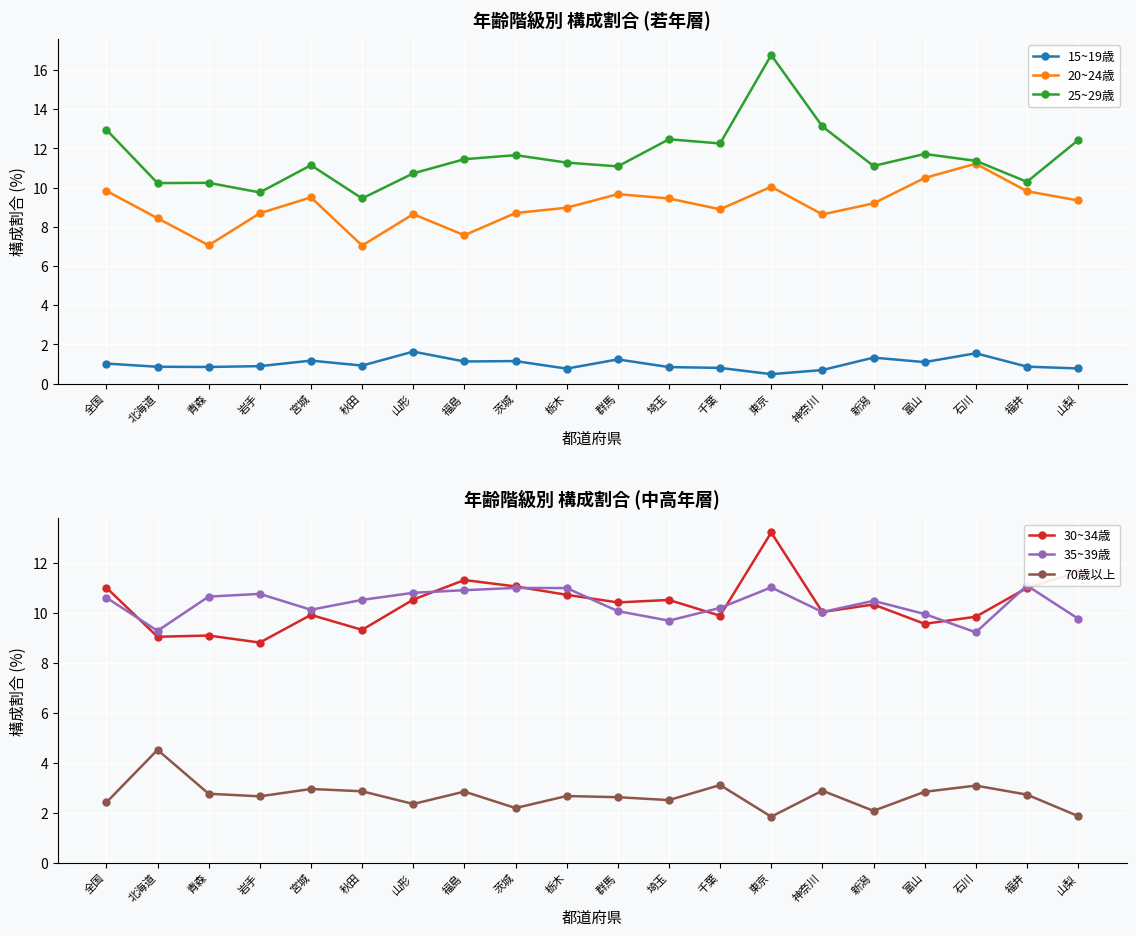

Is this an area chart (filled region under the line)?

No